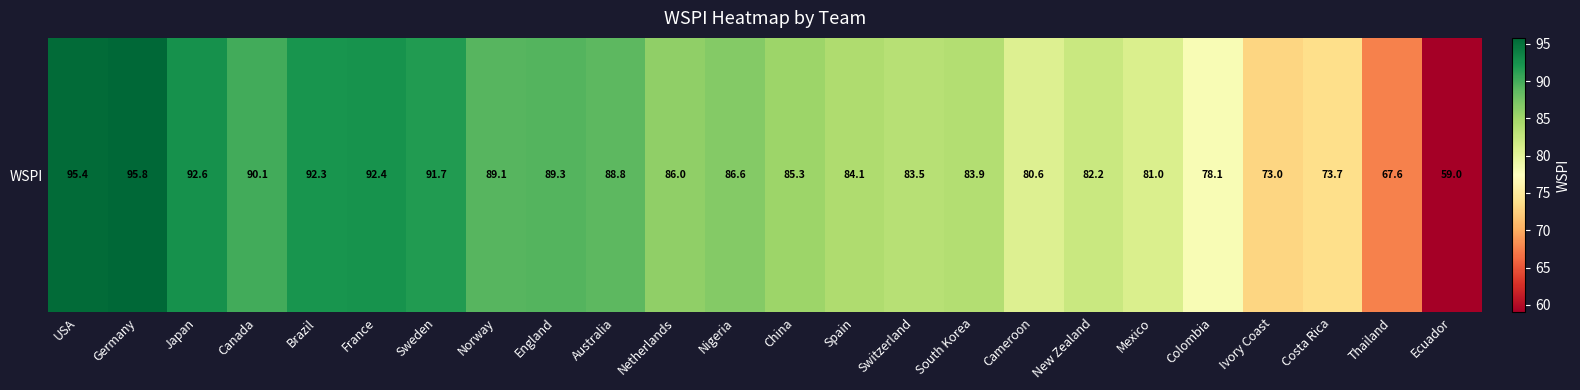

True or false: the data shows 45.5 at Germany.

False